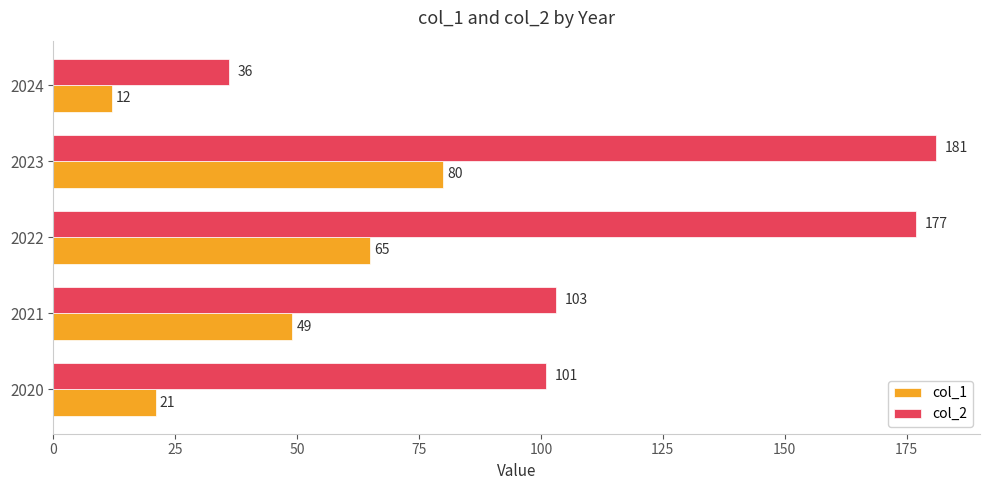

The value of col_2 at 2021 is 57. True or false?

False